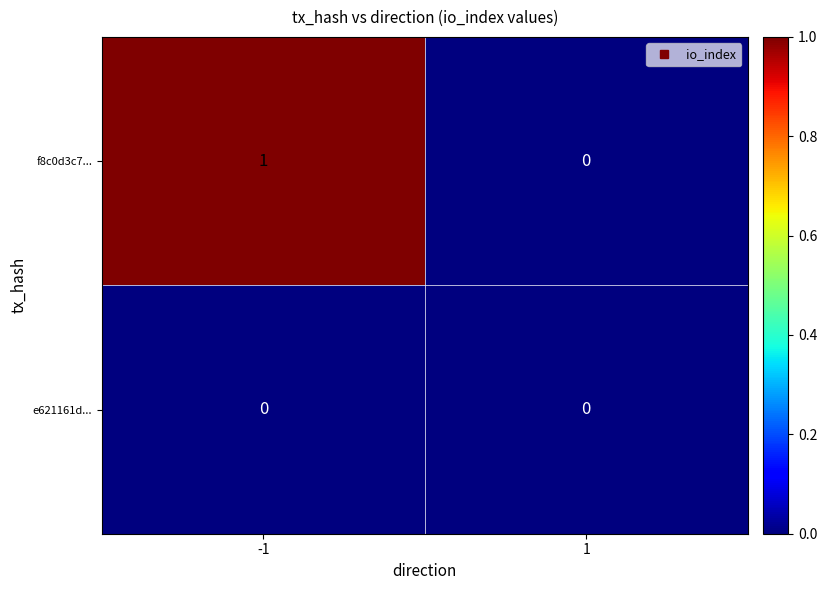

Which series has the largest total across all categories?

f8c0d3c7...